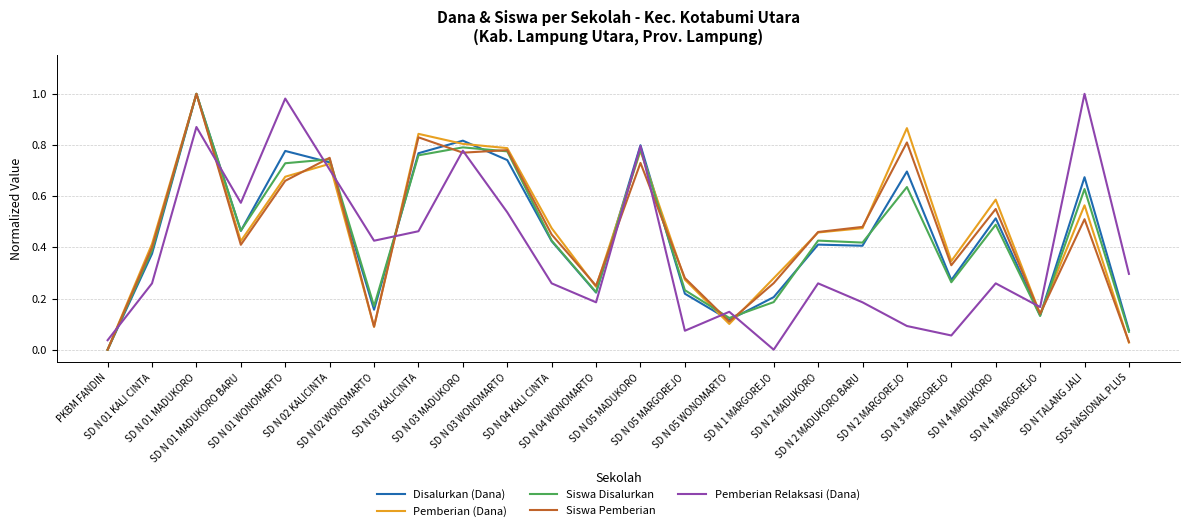

Where is Pemberian (Dana) nearest to the value 0?

PKBM FANDIN